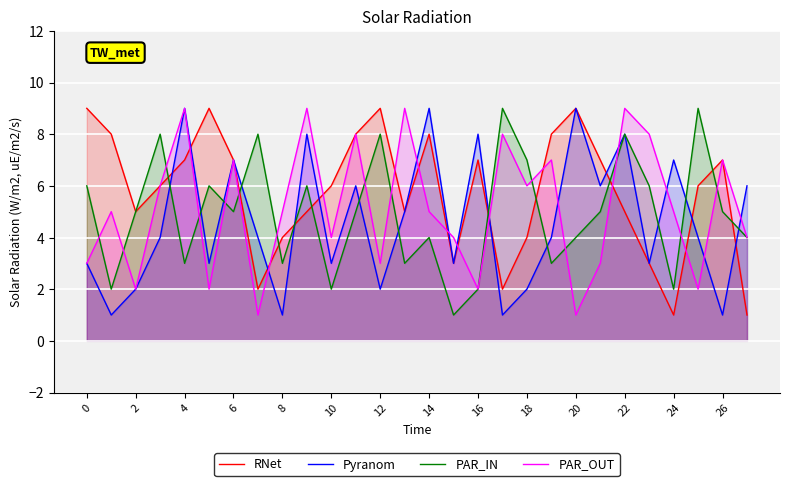

Which series has the largest total across all categories?

RNet